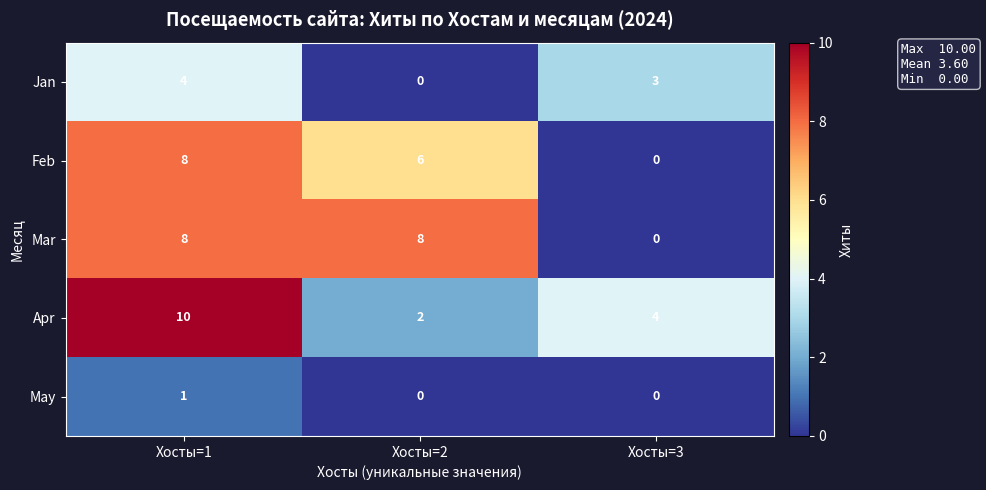

What is the average value of the Feb series?

5